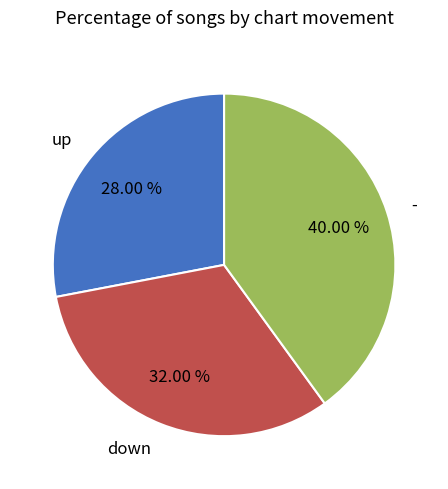

Rank the categories by value from lowest to highest.

up, down, -